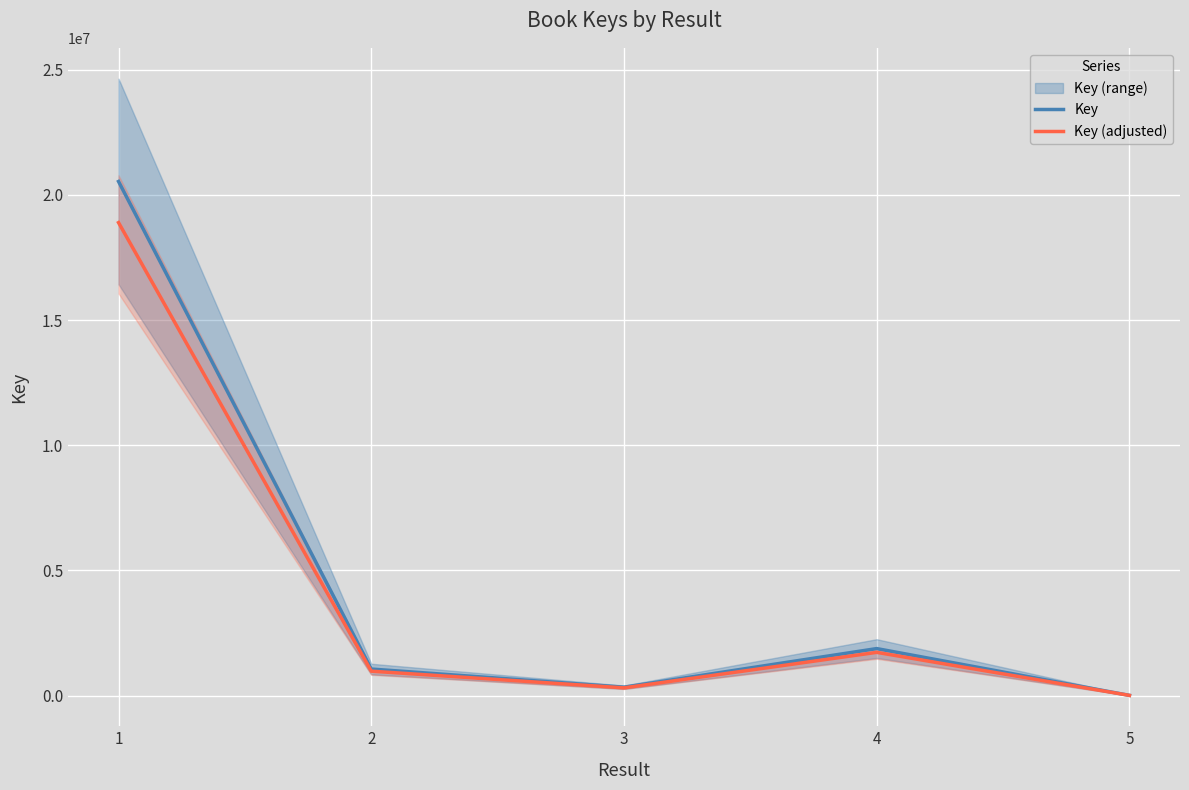

How many data points in Key (adjusted) are above 973199?

2